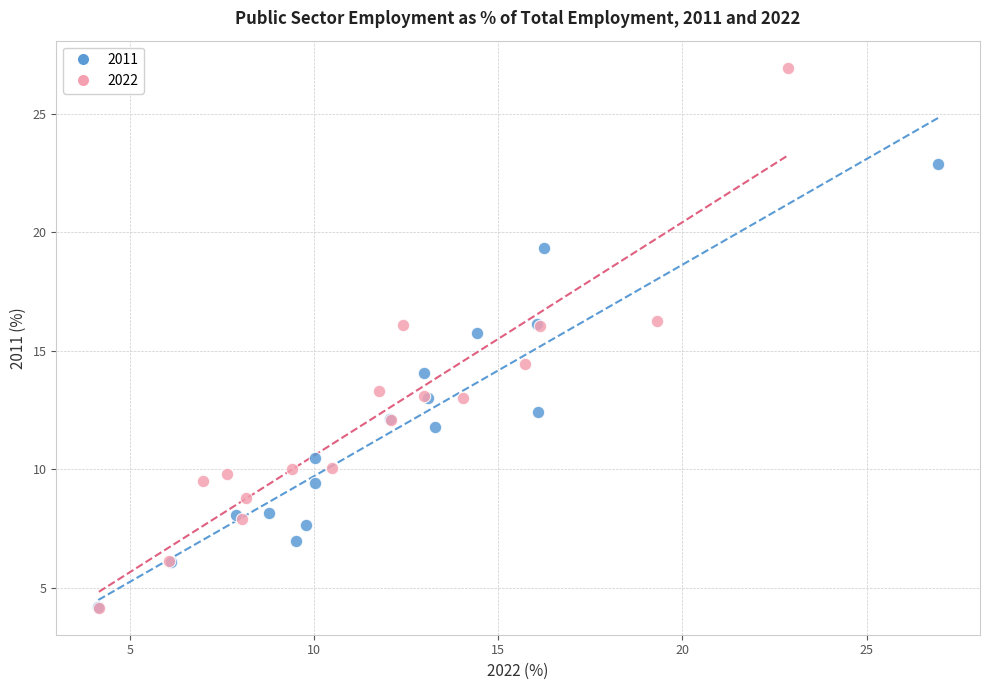

Which series has the widest spread of Y values?

2022